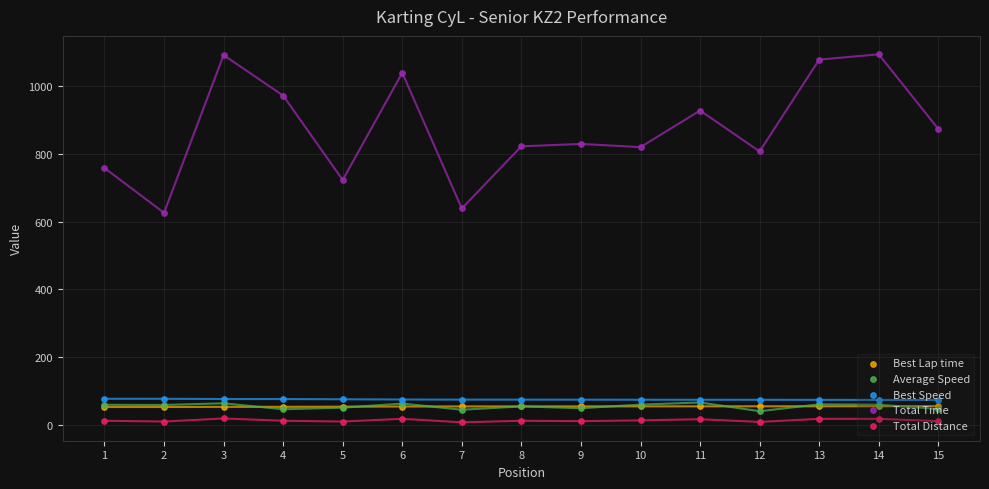

Which series has the widest spread of Y values?

Total Time